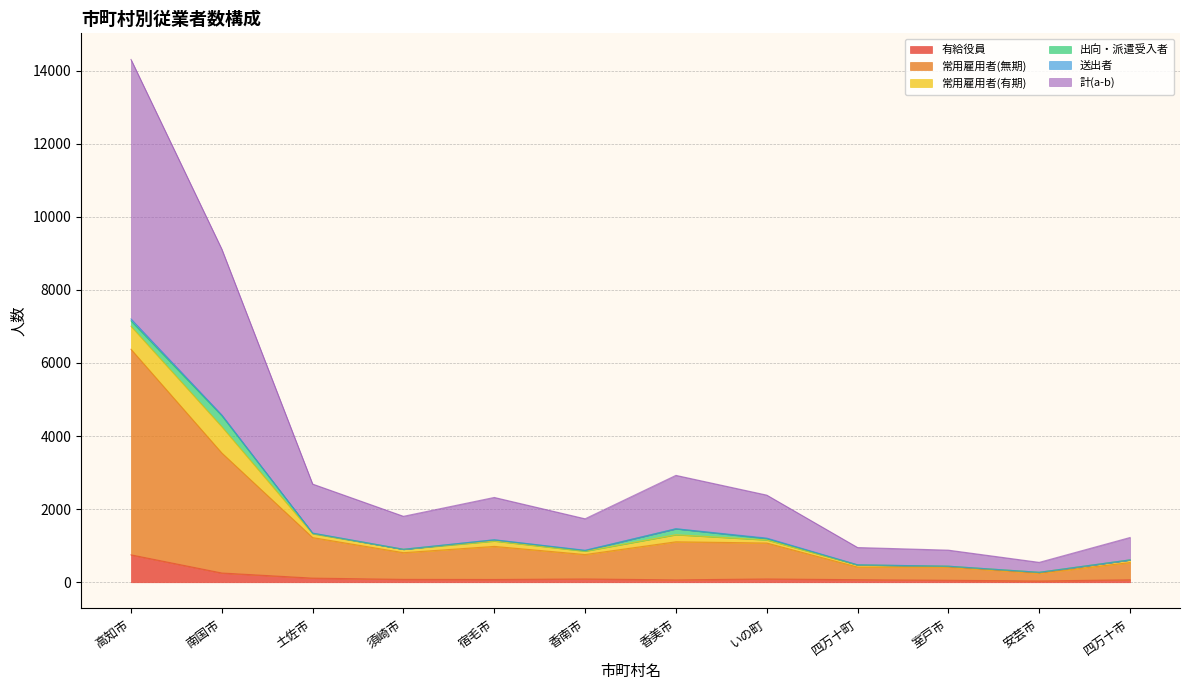

List the labels in order of 常用雇用者(無期) value, smallest first.

安芸市, 室戸市, 四万十町, 四万十市, 香南市, 須崎市, 宿毛市, いの町, 香美市, 土佐市, 南国市, 高知市